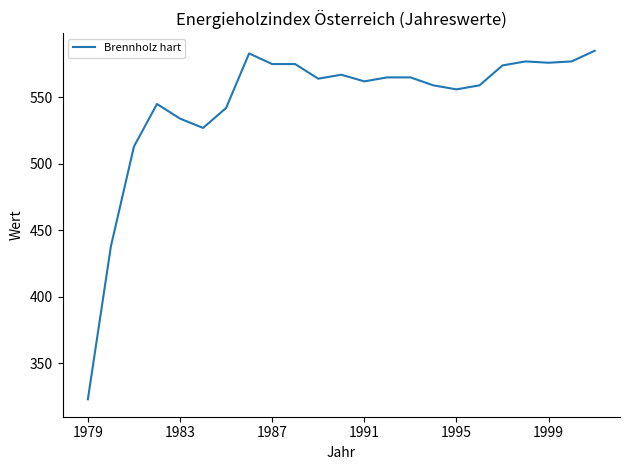

What is the maximum value shown in the chart?

585